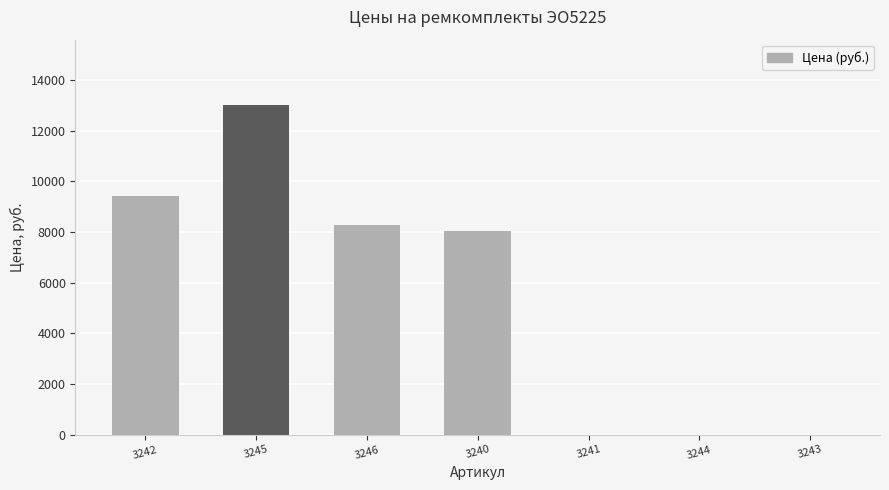

How many categories are shown in the chart?

7